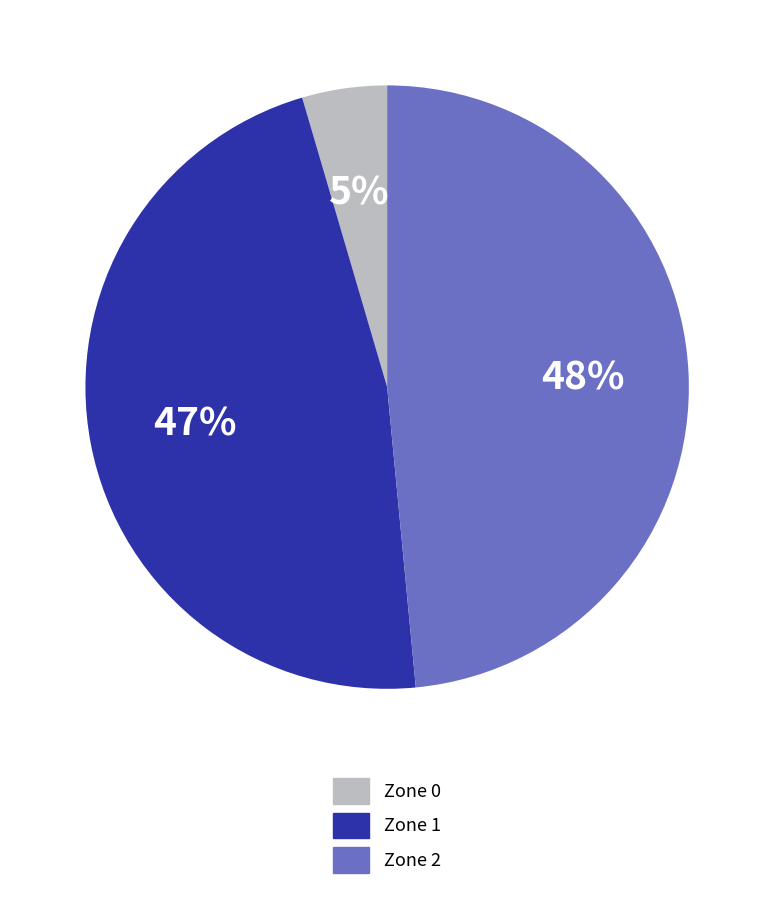

To the nearest percent, what portion does Zone 0 represent?

5%